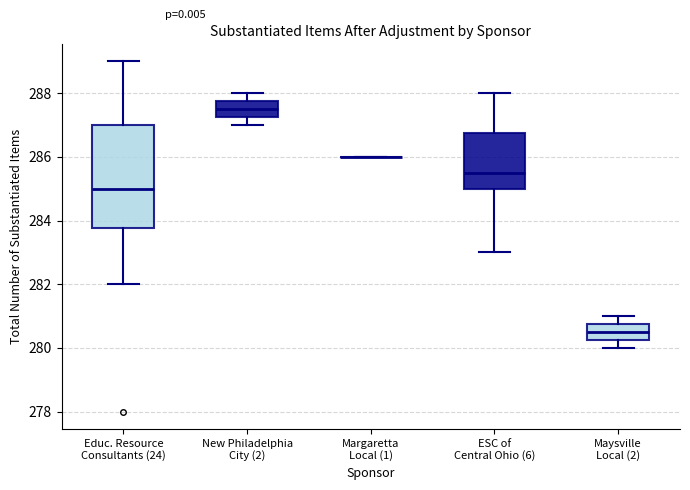

Comparing the boxes themselves (not the whiskers), which one is the tallest?

Educ. Resource Consultants (24)